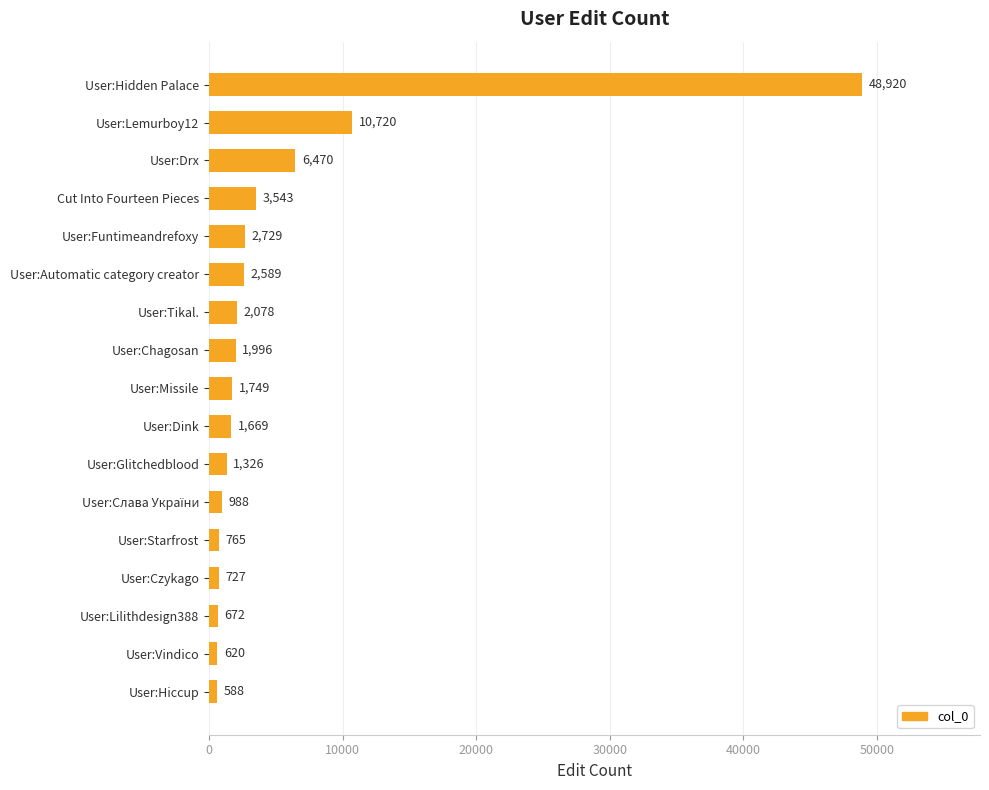

What is the change in value from Cut Into Fourteen Pieces to User:Automatic category creator?

-954